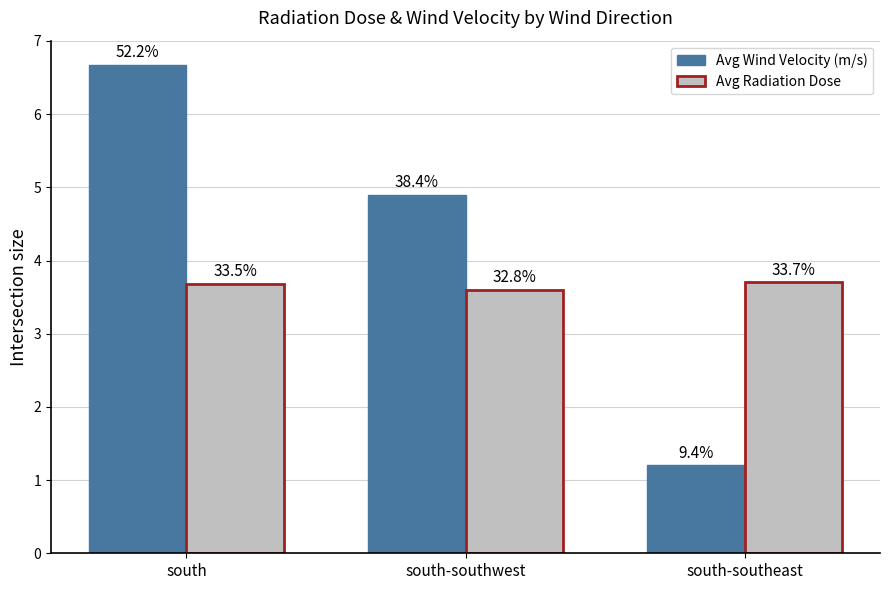

The value of Avg Wind Velocity (m/s) at south is 6.7. True or false?

True